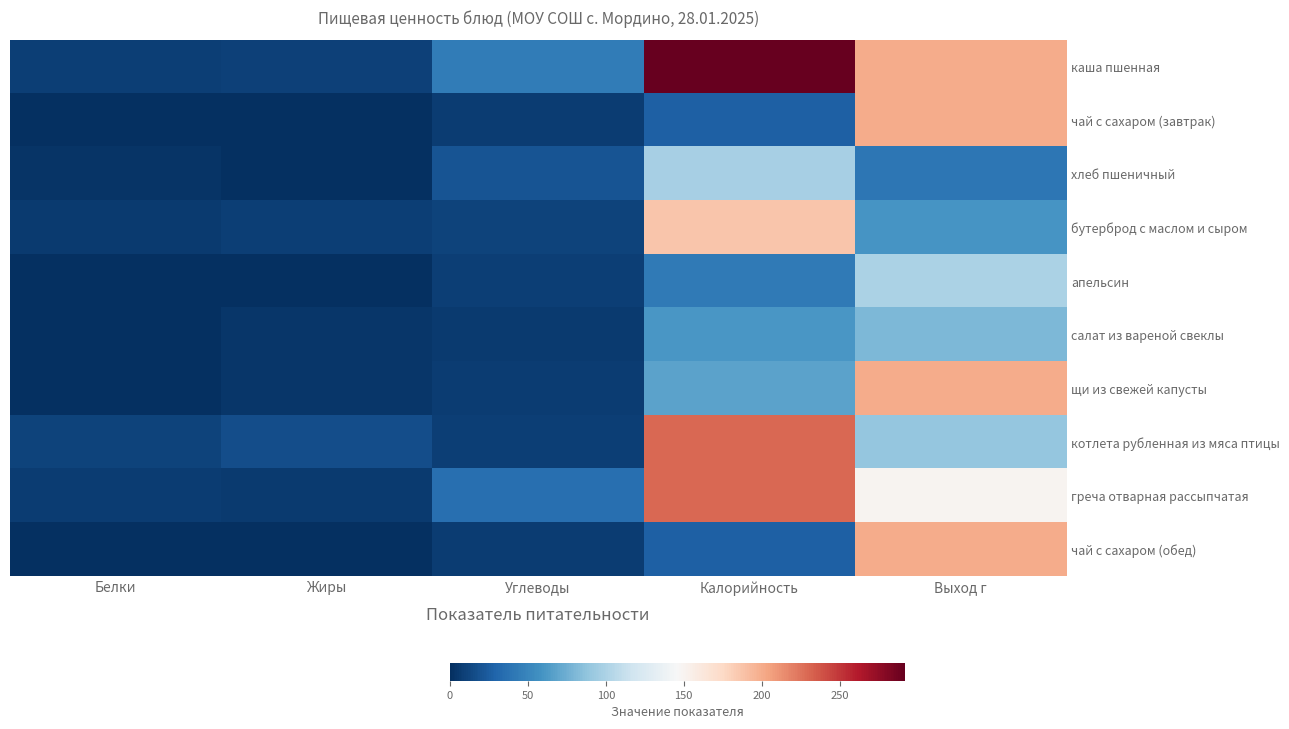

How many categories are shown in the chart?

5